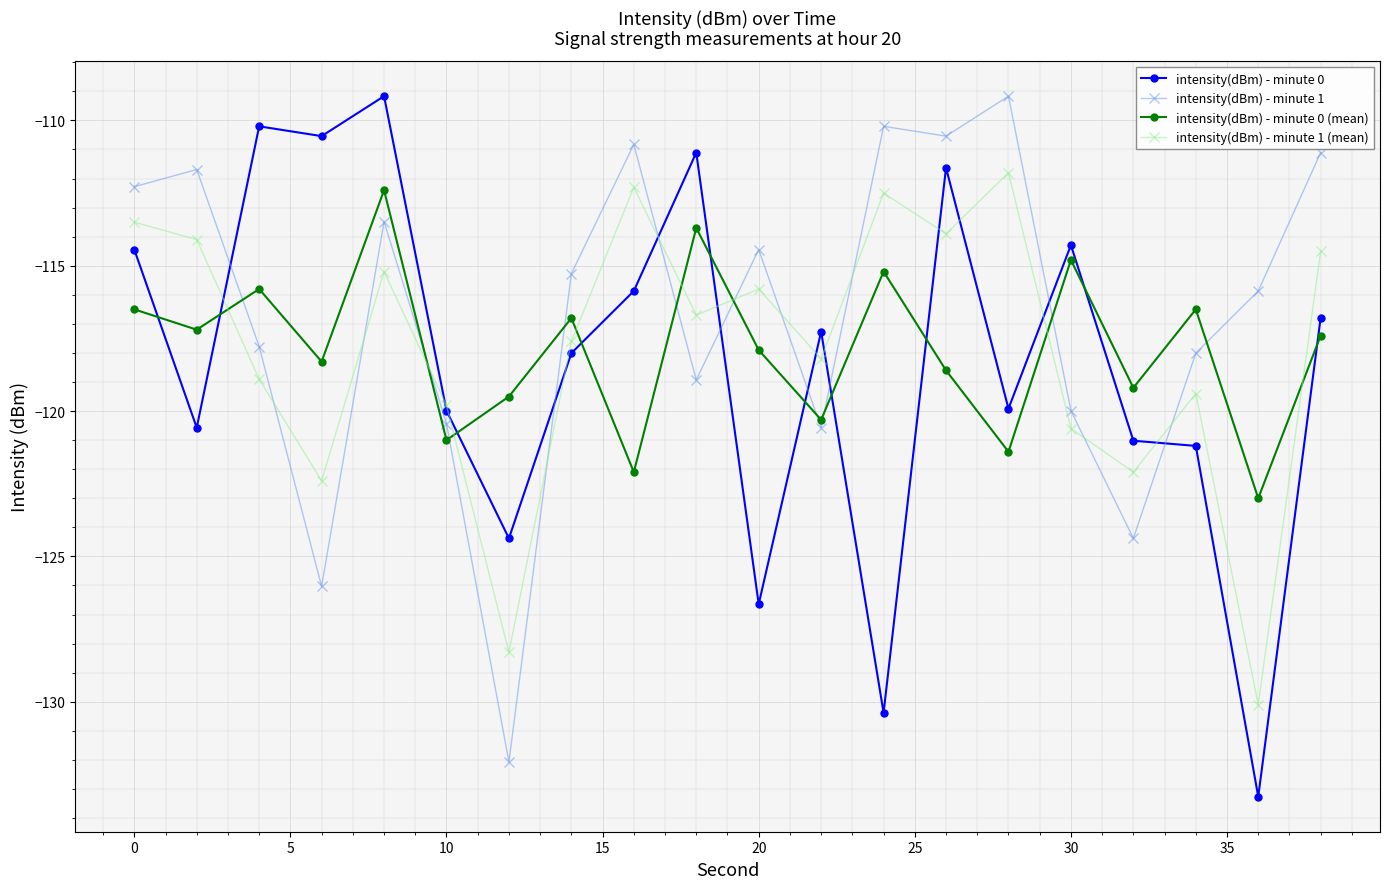

True or false: intensity(dBm) - minute 1 has more than 1 interior local peaks.

True